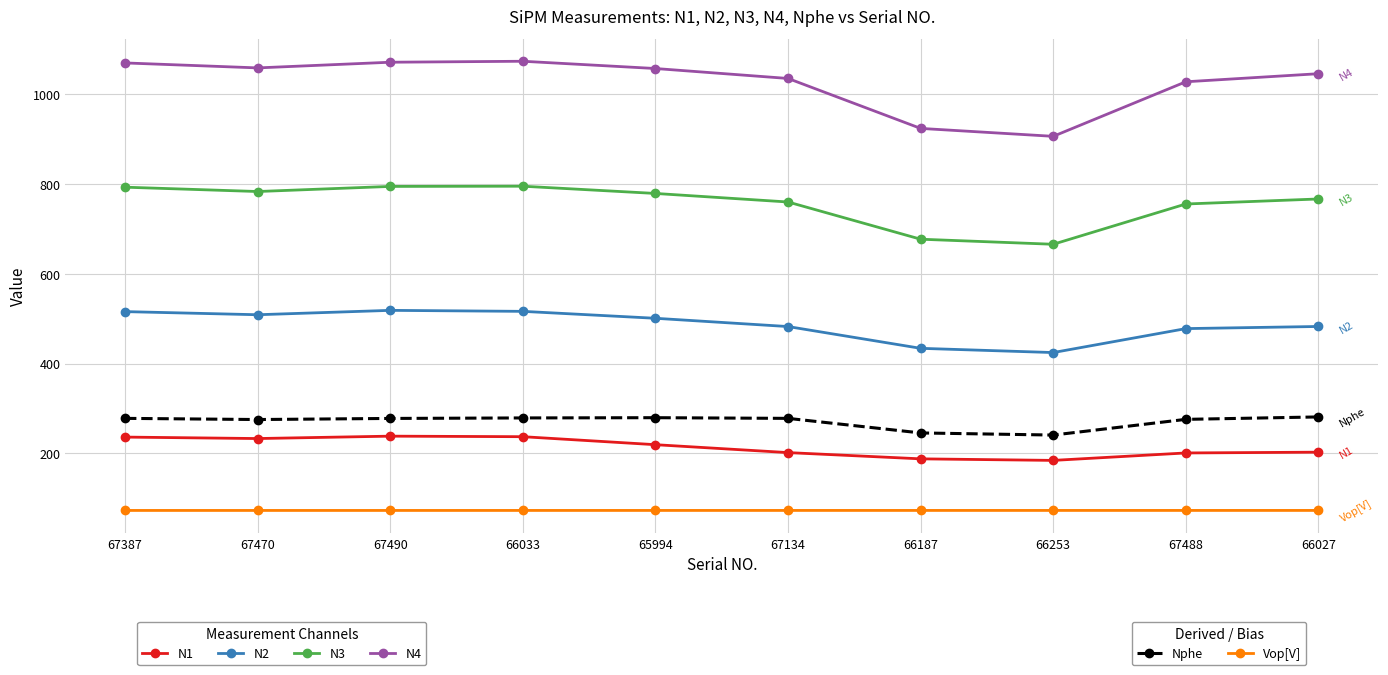

What is the total value across all series at 67470?

2932.0